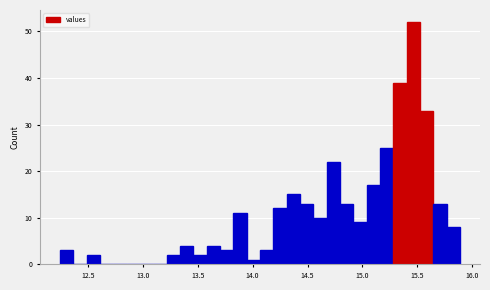

Read against the x-axis, roughly where is the centre of the tallest bar?

15.45